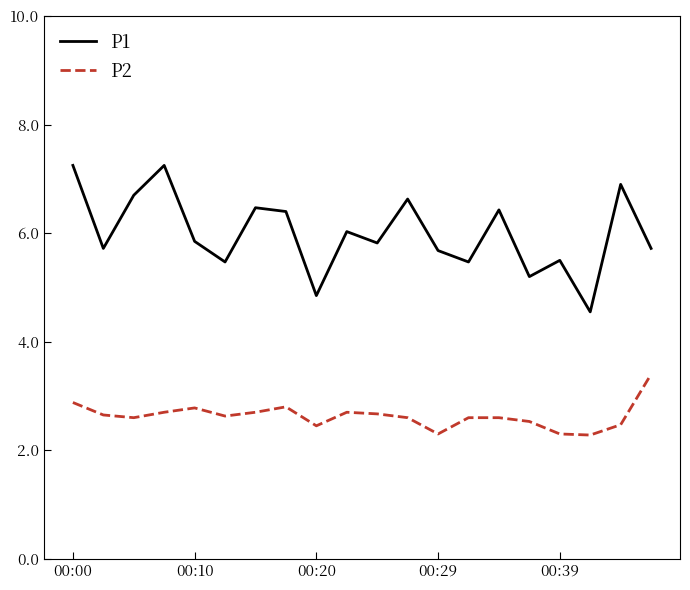

What is the difference between the second highest and minimum values in the P2 series?

0.6